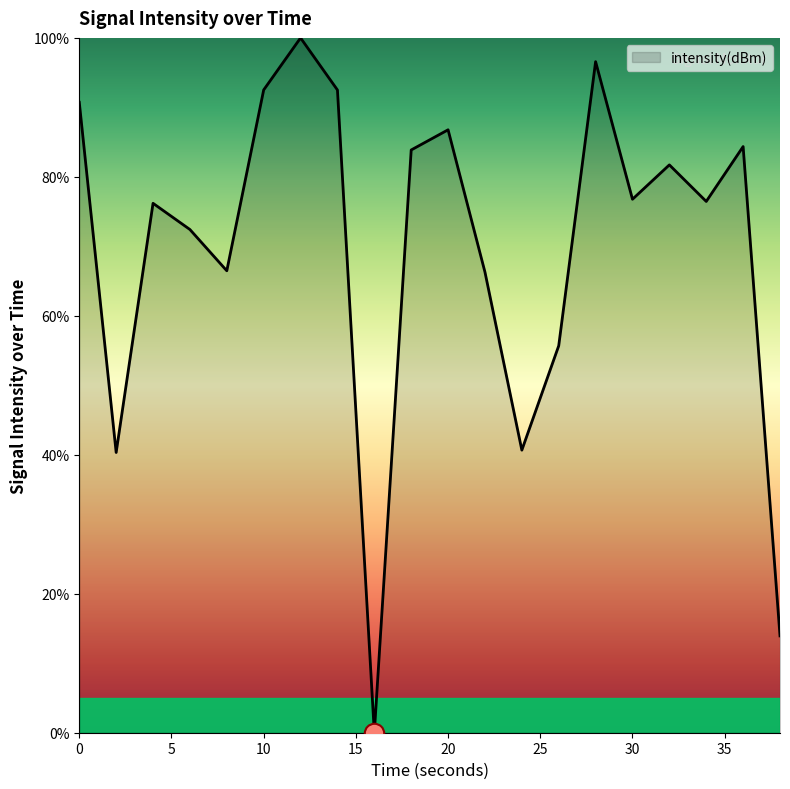

What is the maximum value shown in the chart?

100.0